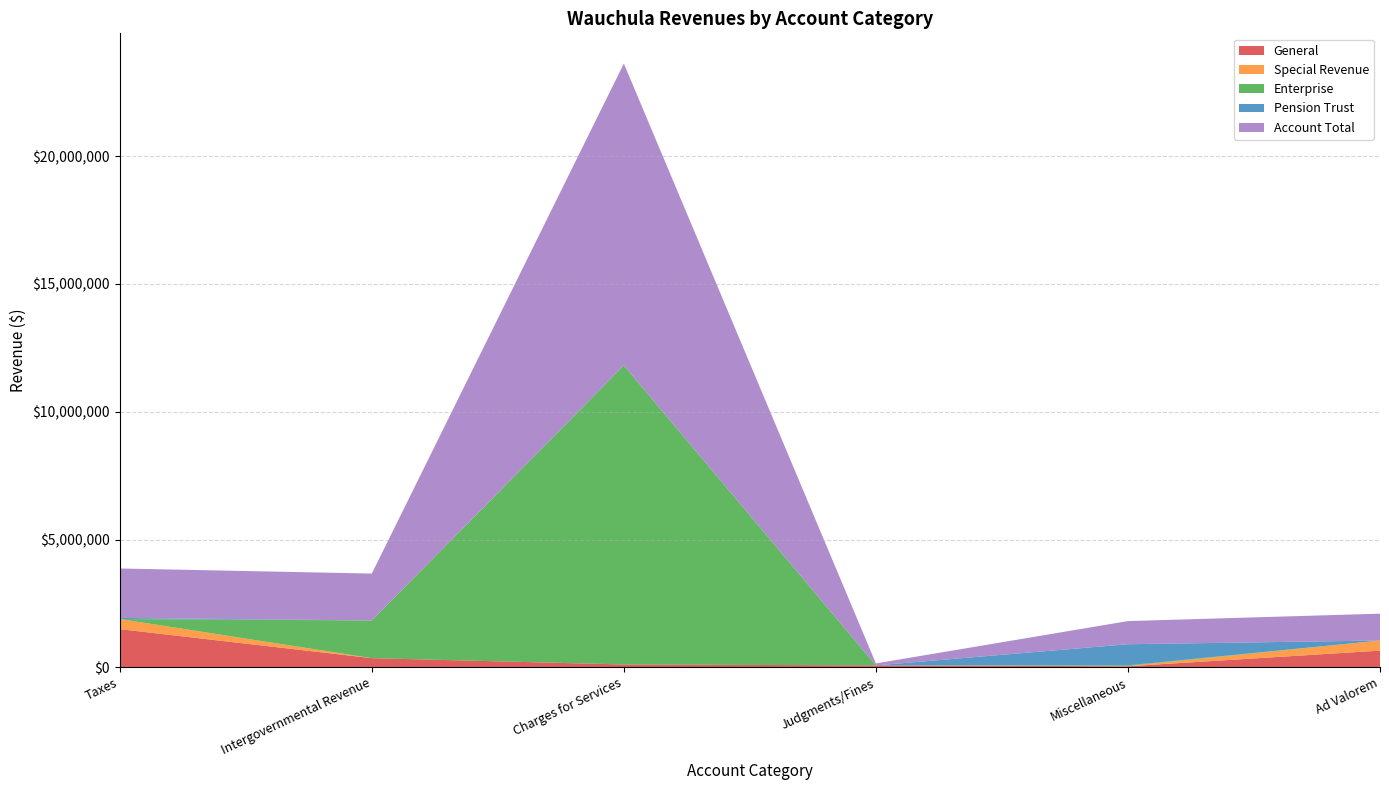

Is it true that General equals 654928 at Ad Valorem?

True